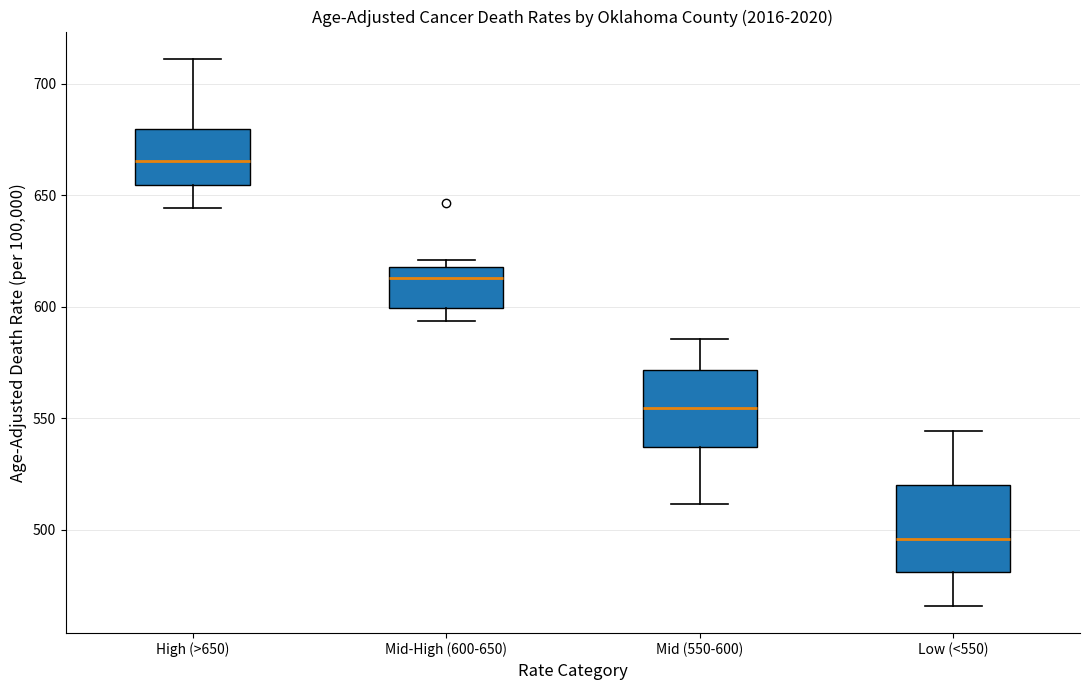

Reading left to right, read every box against the y-axis: the position of its median line, the range the box covers, and the ends of its whiskers. The values are not printed on the chart, so give them approximately, as read against the axis.

High (>650): median 665, box 655 to 680, whiskers 645 to 710
Mid-High (600-650): median 615, box 600 to 620, whiskers 595 to 620 (just above the box's upper edge)
Mid (550-600): median 555, box 535 to 570, whiskers 510 to 585
Low (<550): median 495, box 480 to 520, whiskers 465 to 545